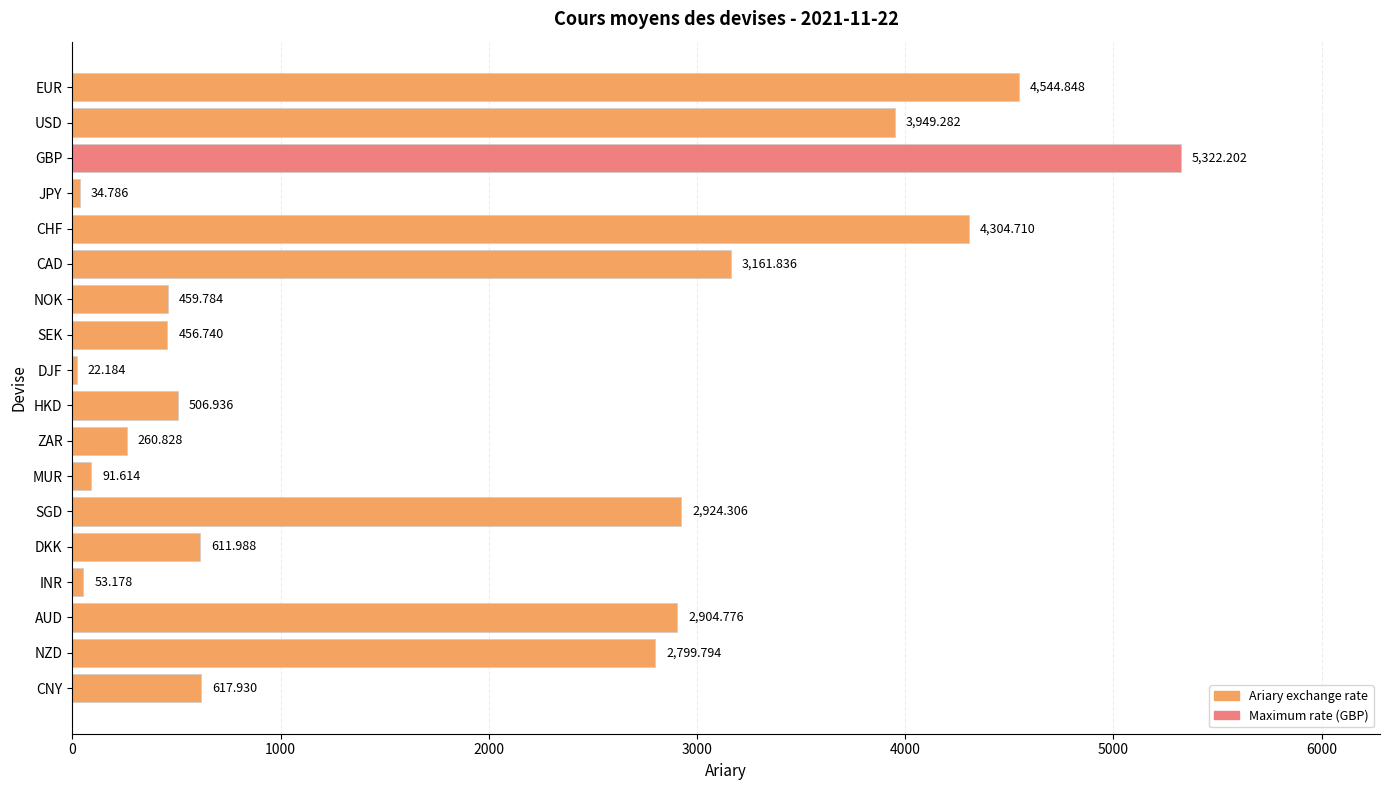

List the labels in order of value, smallest first.

DJF, JPY, INR, MUR, ZAR, SEK, NOK, HKD, DKK, CNY, NZD, AUD, SGD, CAD, USD, CHF, EUR, GBP